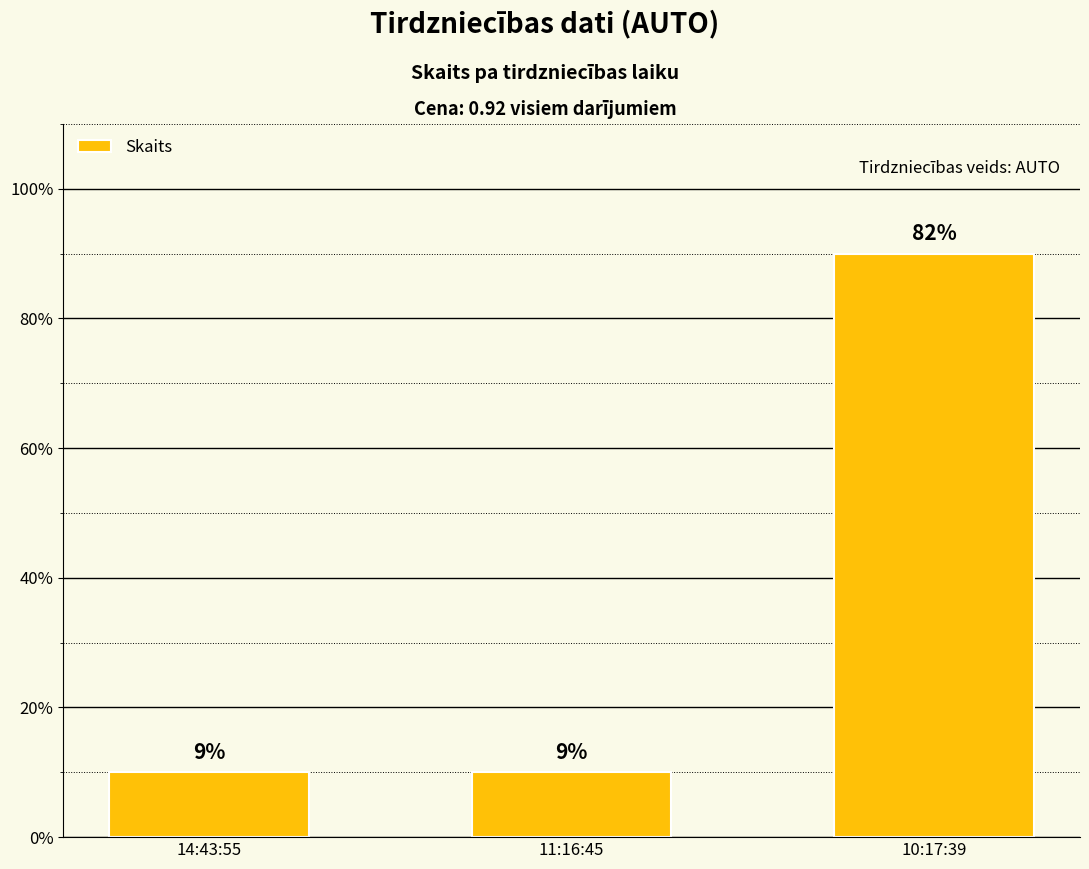

Read the value at 14:43:55, to the nearest 5.

10